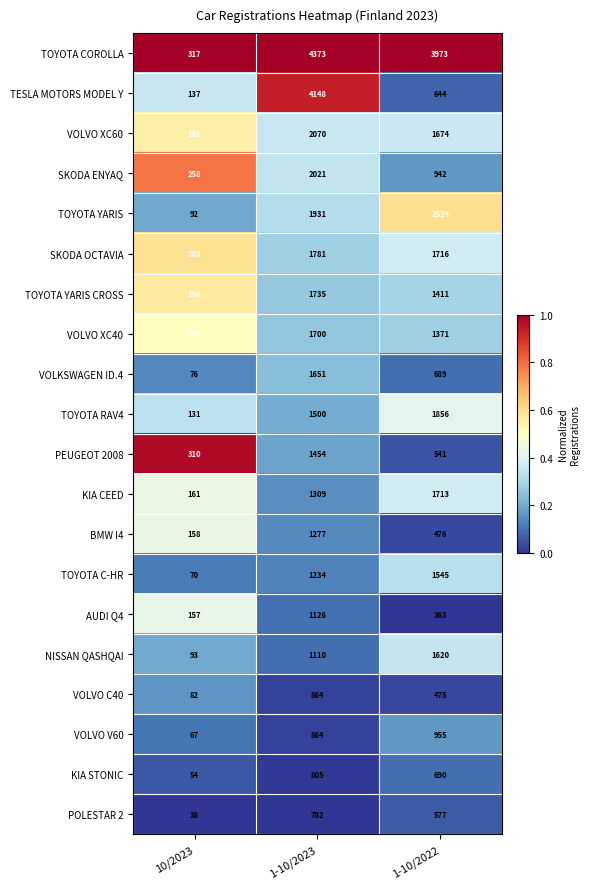

Is it true that BMW I4 equals 688 at 1-10/2022?

False